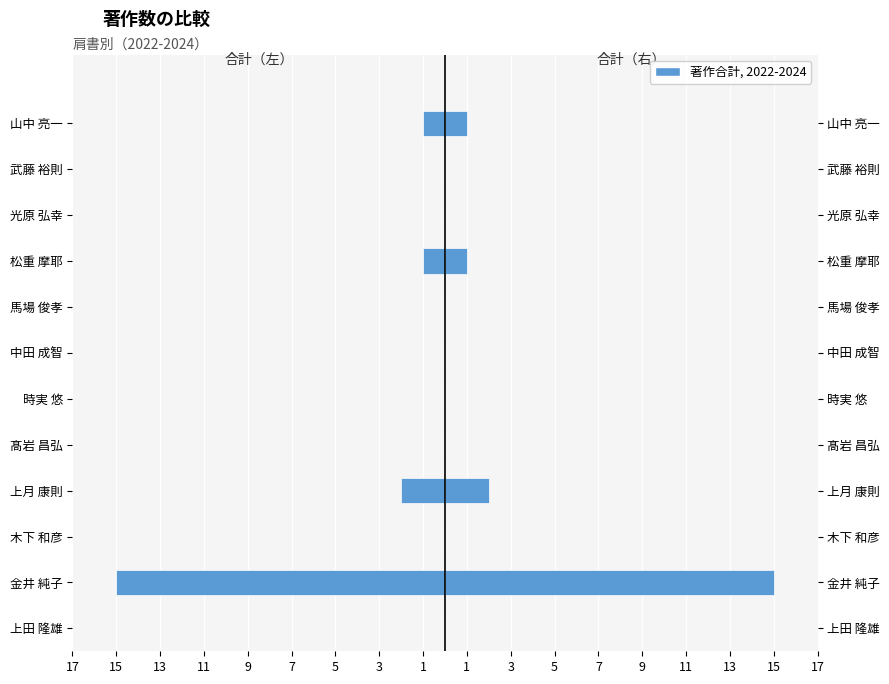

Which has a higher value, 時実 悠 or 馬場 俊孝?

時実 悠